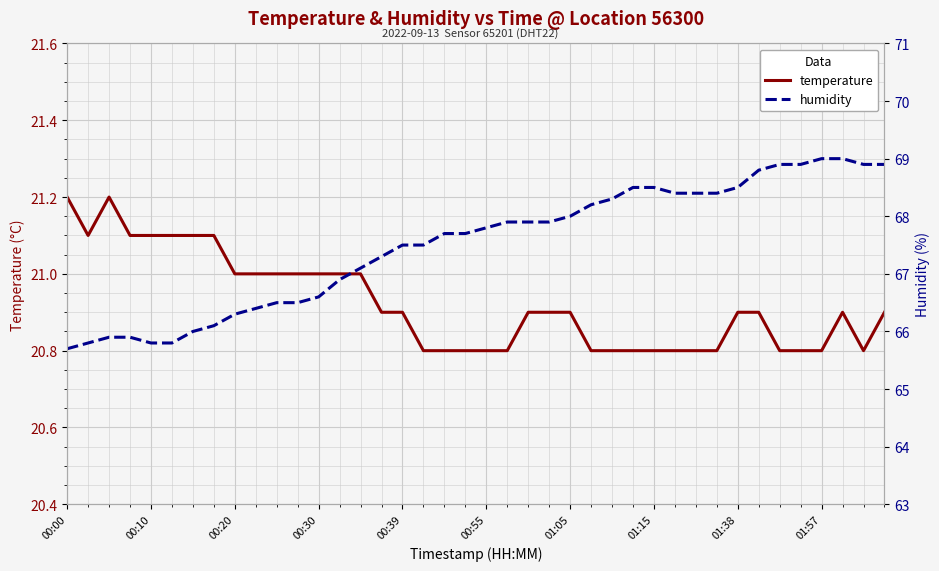

Rank the series at 19 from highest to lowest value.

humidity, temperature